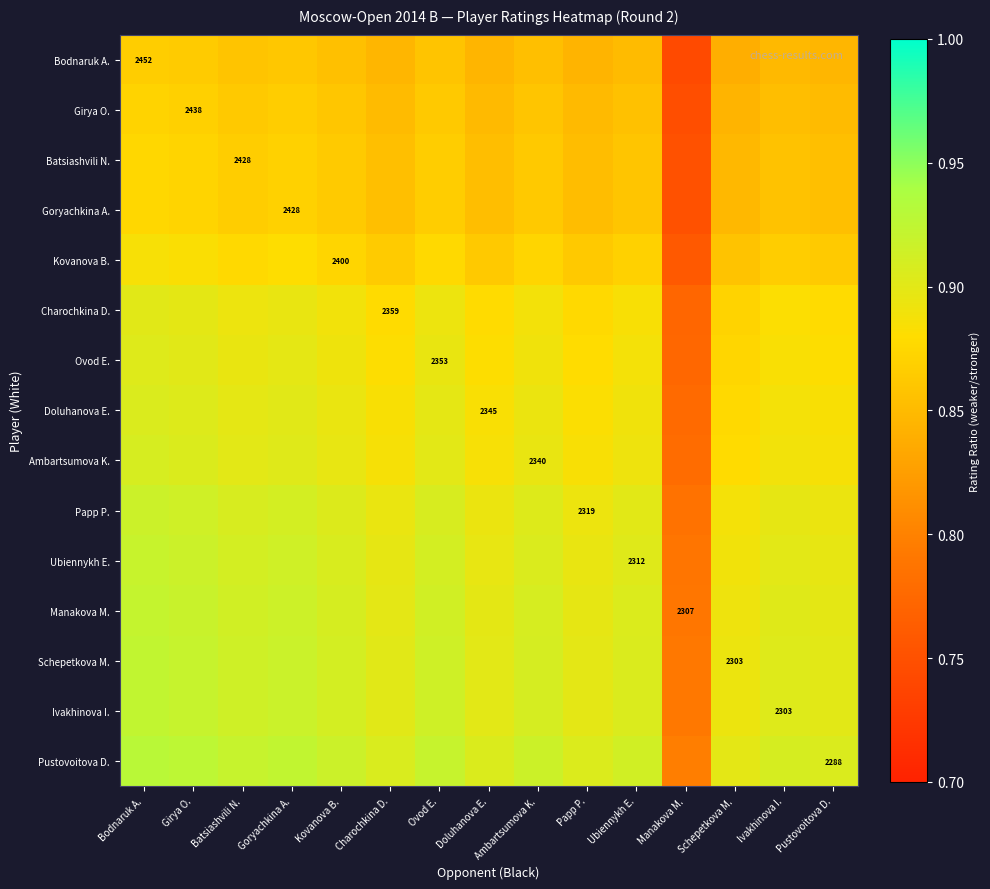

At which category does the chart reach its peak across all series?

Bodnaruk A.